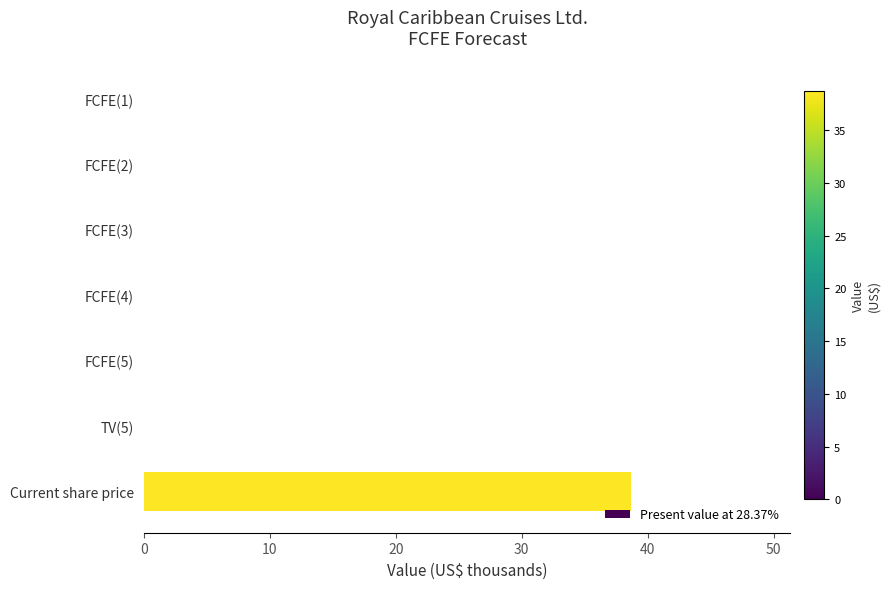

How many distinct data groups are displayed?

1